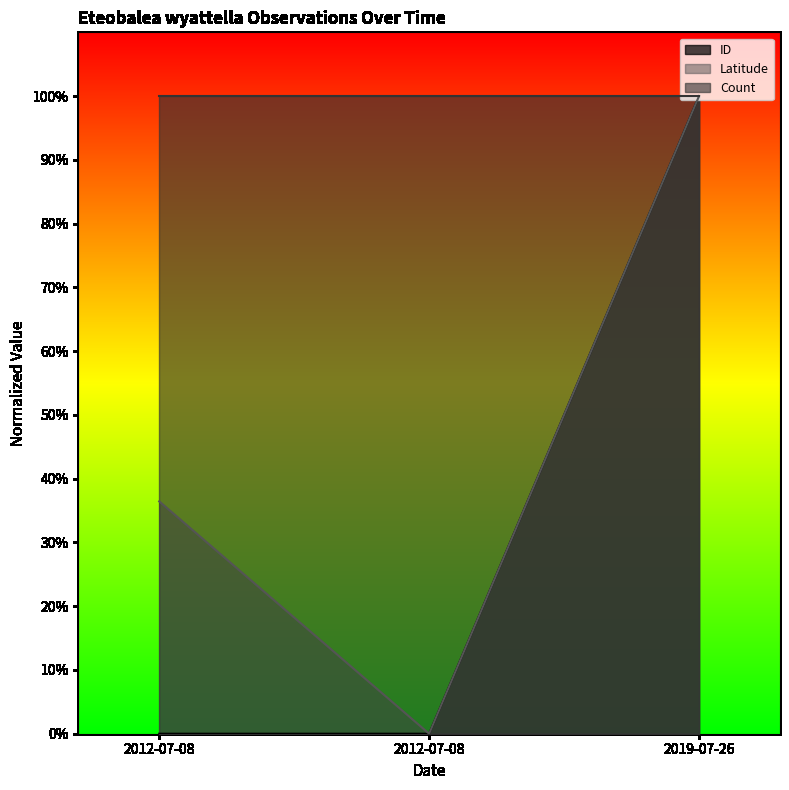

Rank the series by their average value, from lowest to highest.

ID, Latitude, Count